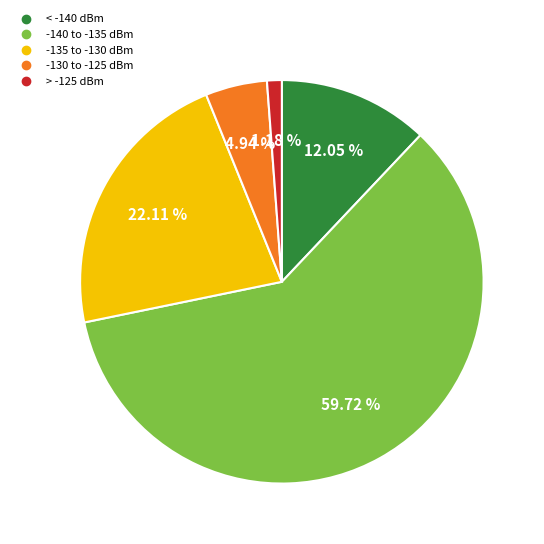

Is there any slice that represents more than half of the pie?

Yes